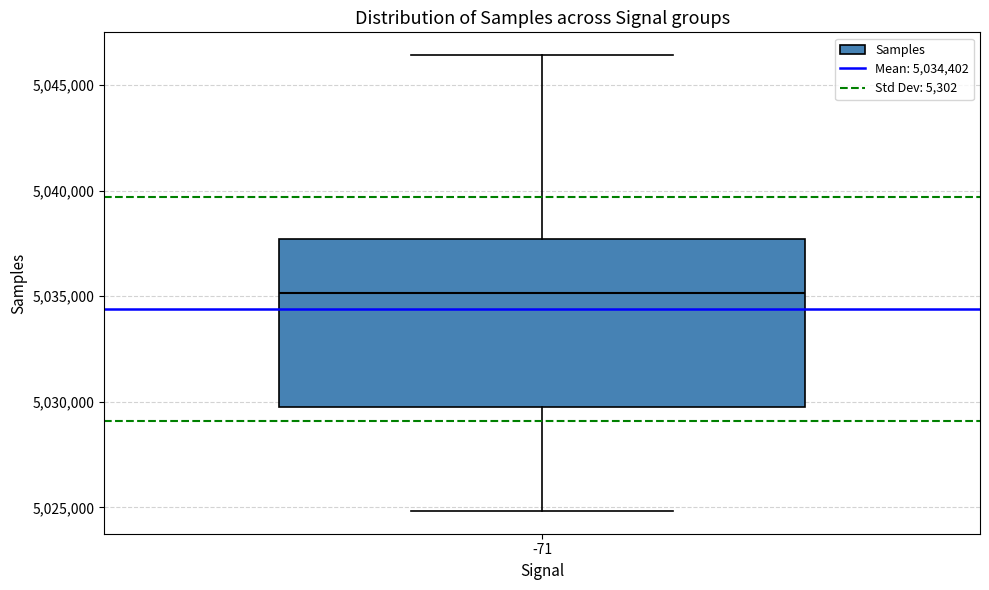

Read this box plot against the y-axis: the position of the median line, the range covered by the box, and the ends of both whiskers. The values are not printed on the chart, so give them approximately, as read against the axis.

median 5035000, box 5030000 to 5037500, whiskers 5025000 to 5046500